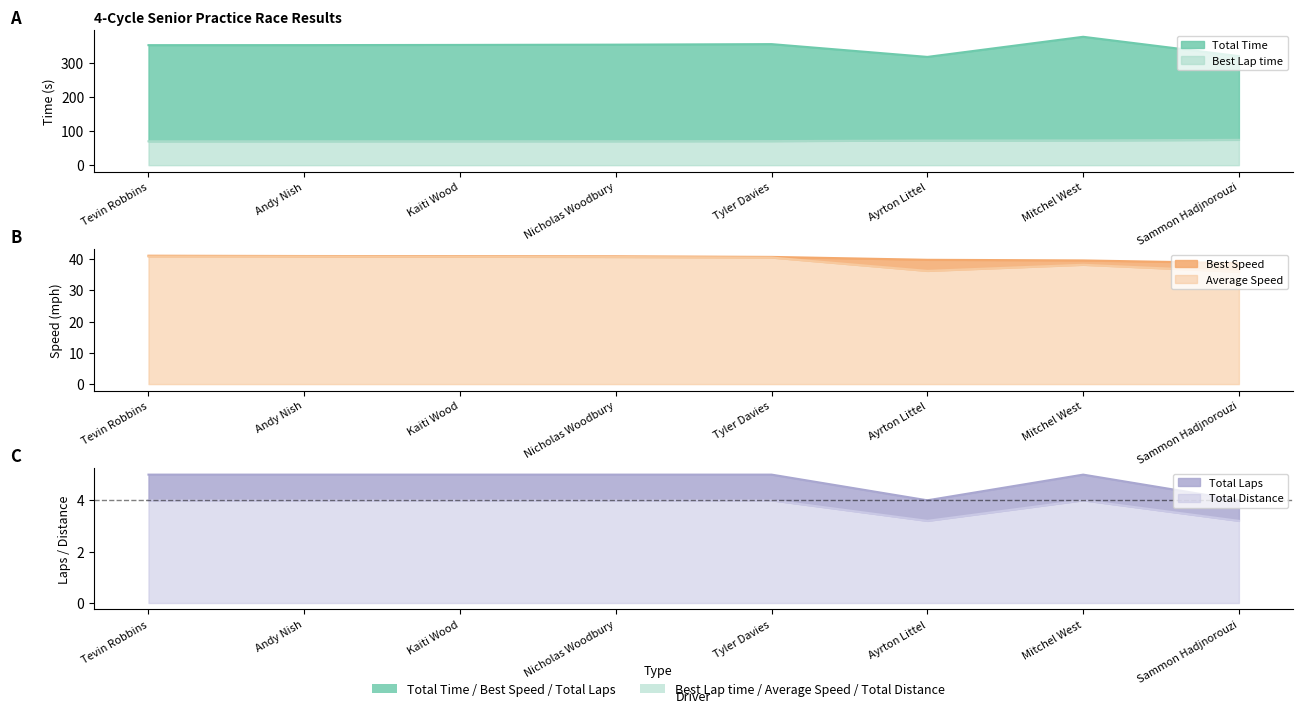

Which label corresponds to the smallest value in the chart?

Ayrton Littel